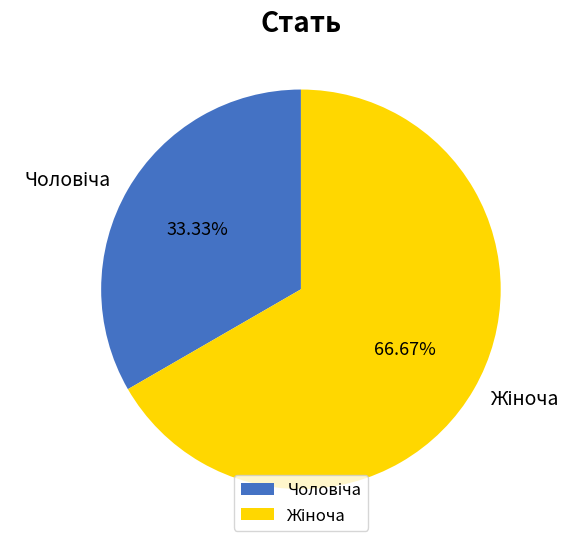

Does any single category account for the majority?

Yes